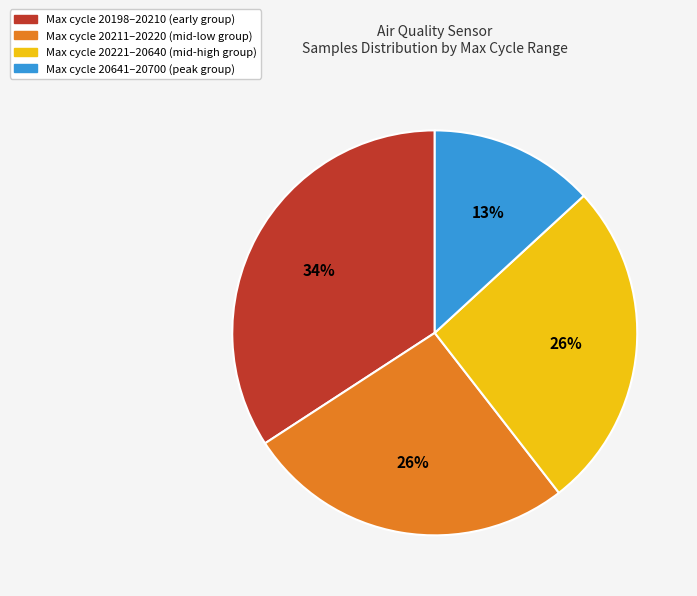

Which slice is the largest?

Max cycle 20198–20210 (early group)